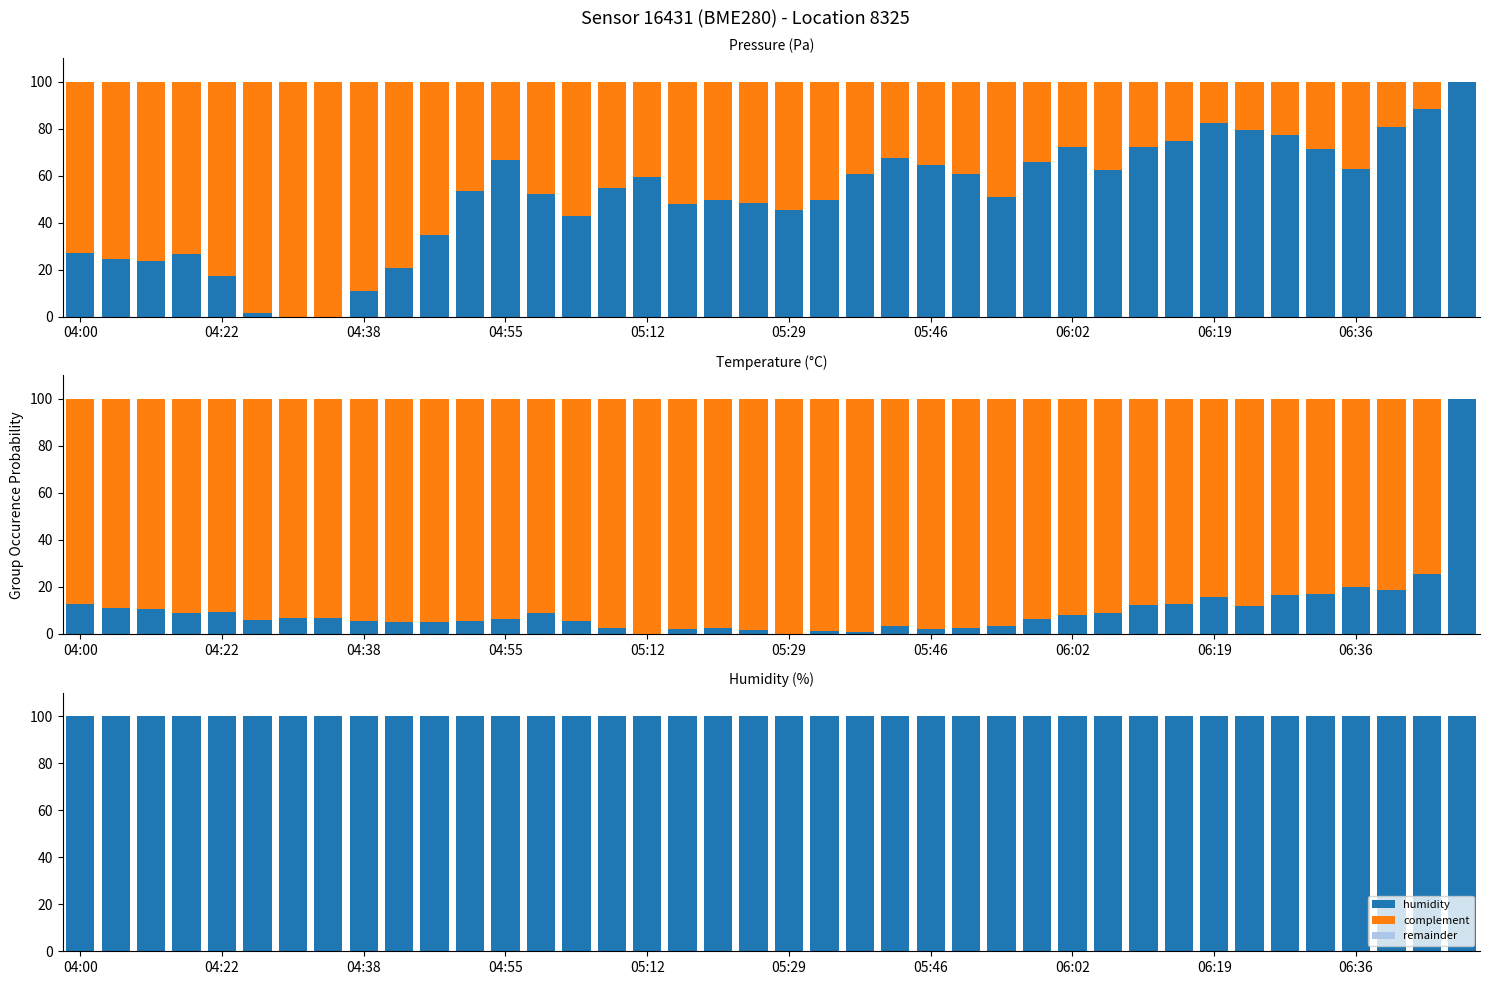

Which category has the highest value in the humidity series?

04:00